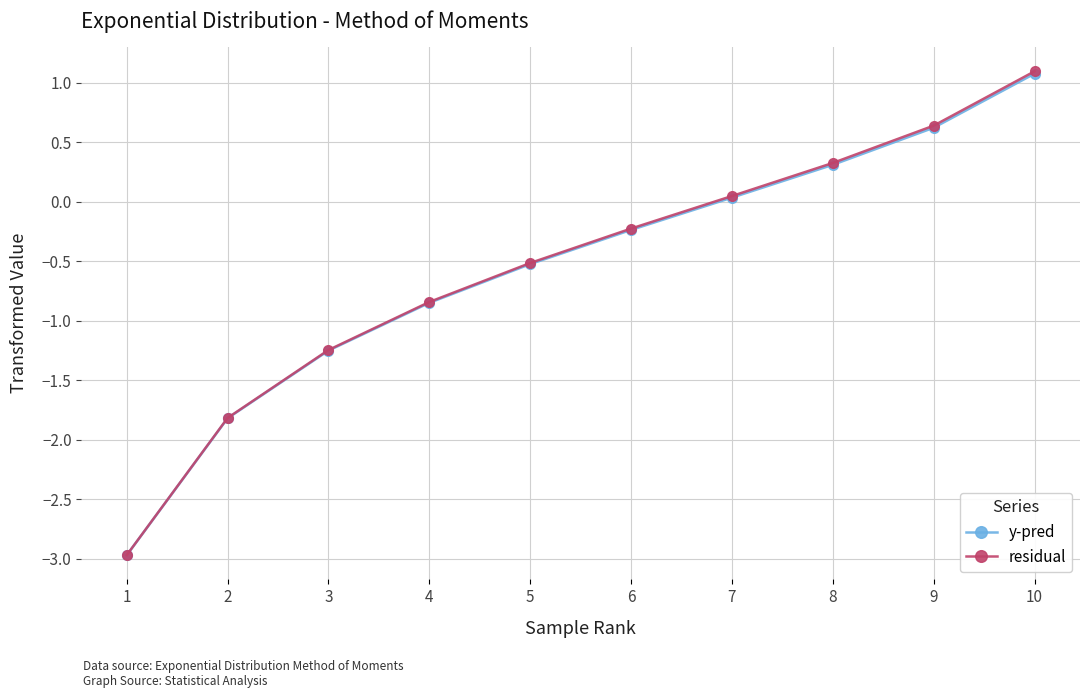

How many positive values does the residual series have?

4